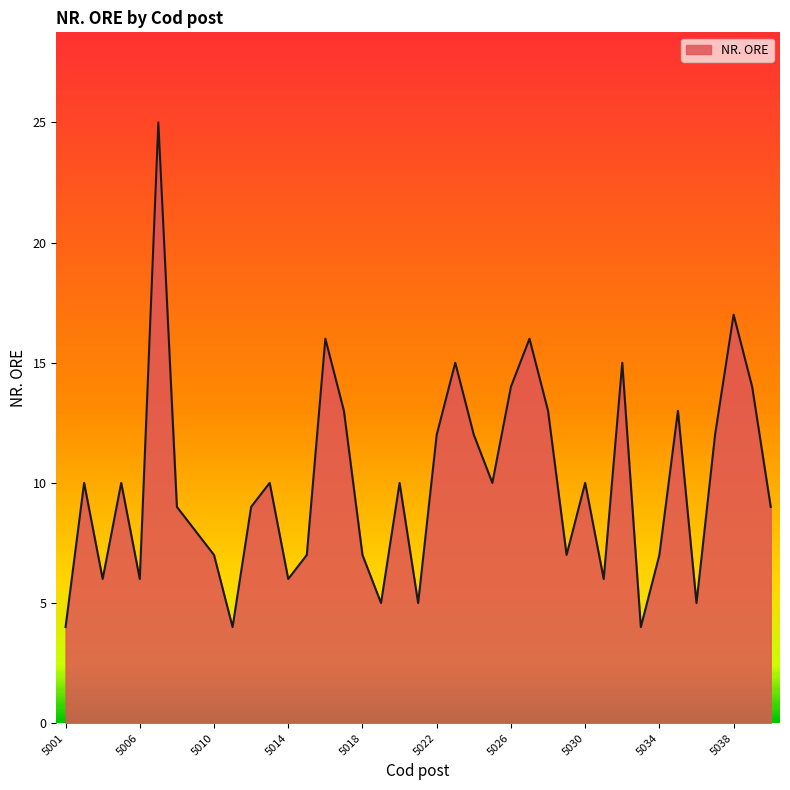

What is the difference between the maximum and minimum values?

21